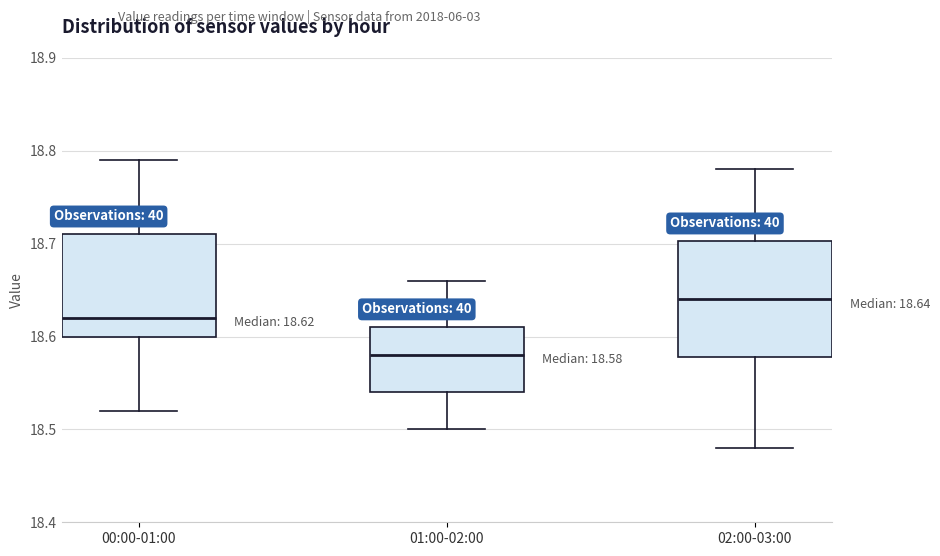

Which box is the tallest, from its lower edge to its upper edge?

02:00-03:00